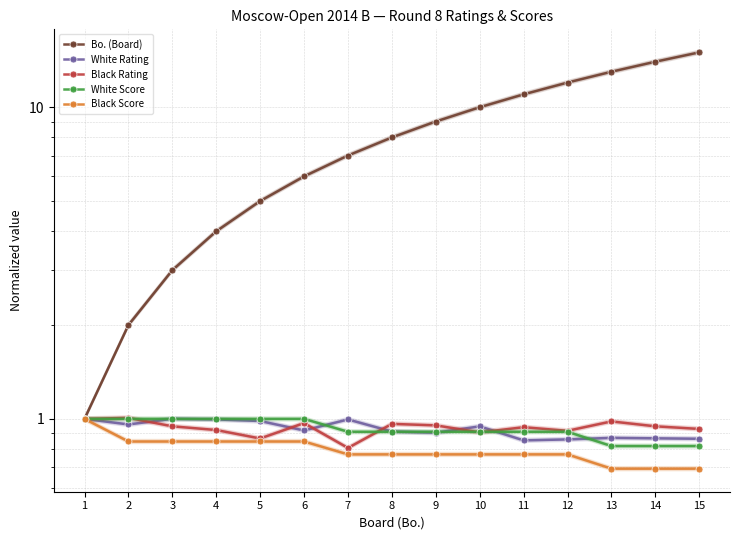

At which label is Bo. (Board) closest to 8?

8